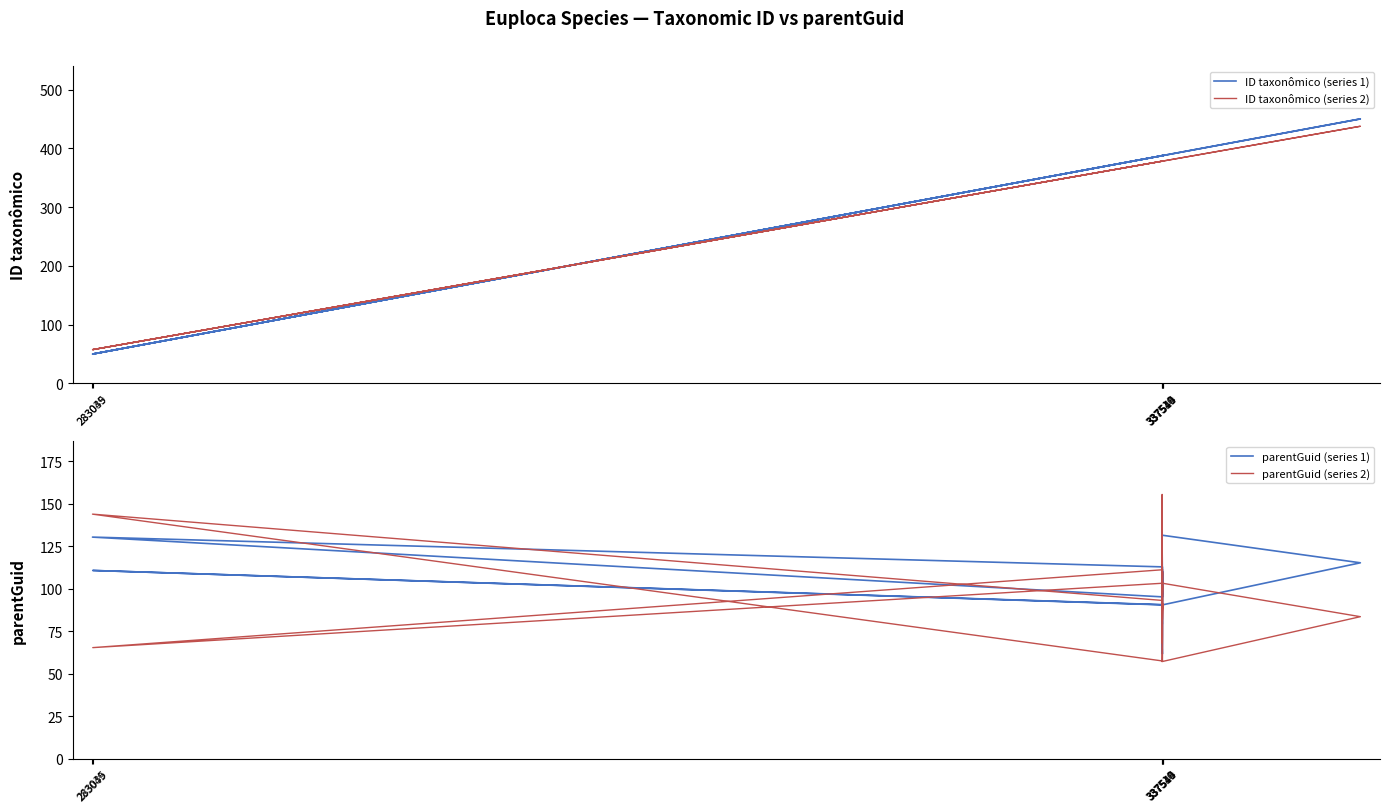

Reading right to left, extract all data points from this chart.

ID taxonômico (series 1): 387.5	387.4	387.5	387.5	387.7	387.3	387.6	50.1	387.6	450.0	387.4	387.6	387.5	50.0	387.6	387.6	387.6
ID taxonômico (series 2): 378.1	378.1	378.1	378.2	378.3	378.0	378.3	57.6	378.2	437.5	378.0	378.2	378.1	57.5	378.2	378.2	378.2
parentGuid (series 1): 79.7	88.8	65.5	61.7	104.8	90.7	90.7	110.9	90.6	115.3	131.6	95.3	95.3	130.5	113.0	97.2	109.9
parentGuid (series 2): 68.3	99.6	155.6	81.9	91.2	82.0	111.3	65.5	103.3	83.7	57.3	102.0	93.2	144.0	57.6	72.8	109.4